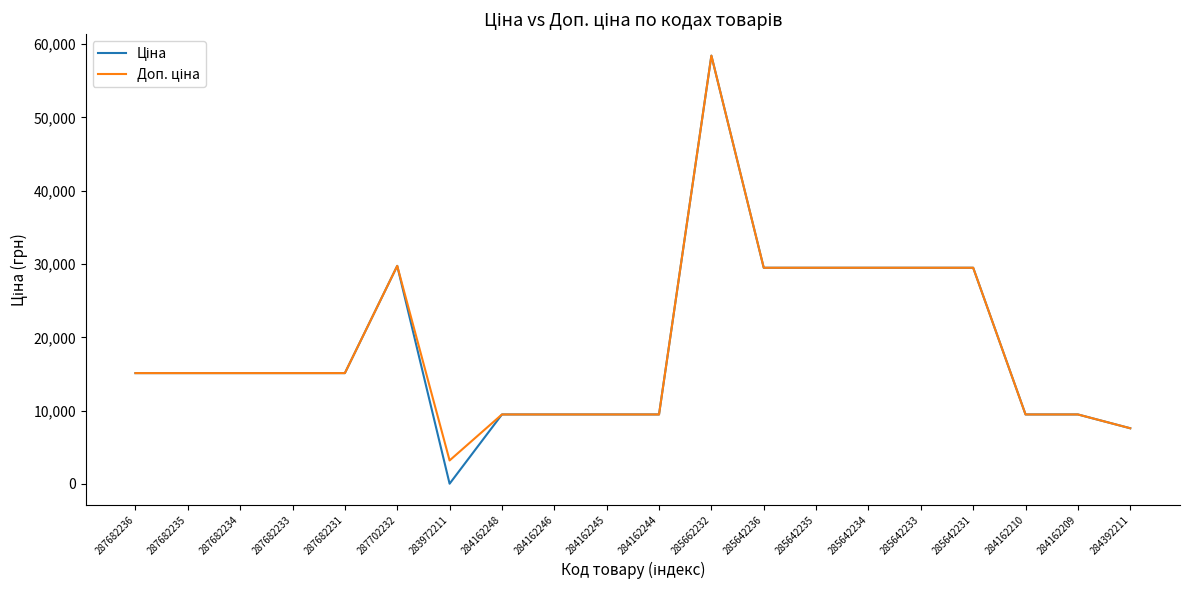

Which category has the lowest value across all series?

283972211